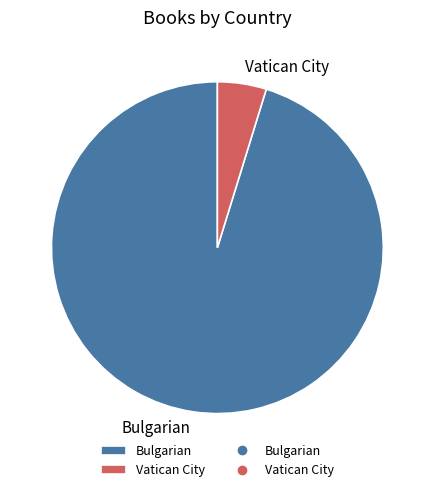

Is it true that Vatican City is 10% of the pie?

False